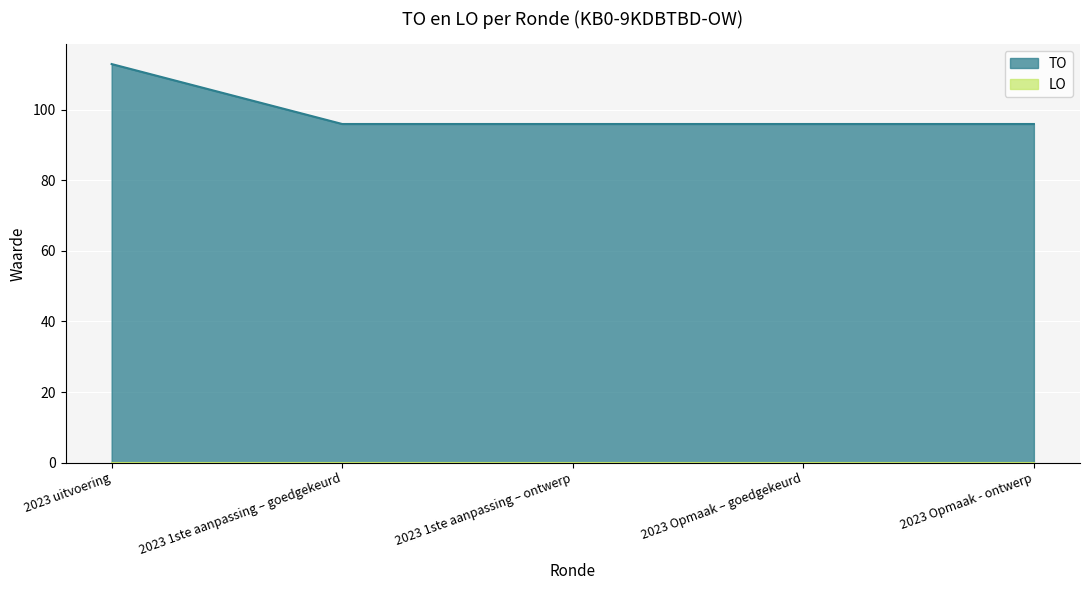

Does the chart display data point markers on the line(s)?

No